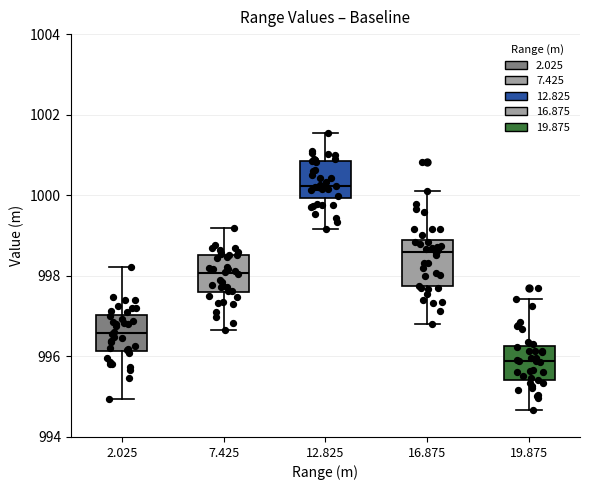

Reading left to right, transcribe this box plot: for each box, give where its median line is, the range the box spans, and where its two whiskers end, as read against the y-axis. The values are not printed on the chart, so give them approximately, as read against the axis.

2.025: median 996.6, box 996.2 to 997.0, whiskers 995.0 to 998.2
7.425: median 998.0, box 997.6 to 998.6, whiskers 996.6 to 999.2
12.825: median 1000.2, box 1000.0 to 1000.8, whiskers 999.2 to 1001.6
16.875: median 998.6, box 997.8 to 998.8, whiskers 996.8 to 1000.0
19.875: median 995.8, box 995.4 to 996.2, whiskers 994.6 to 997.4